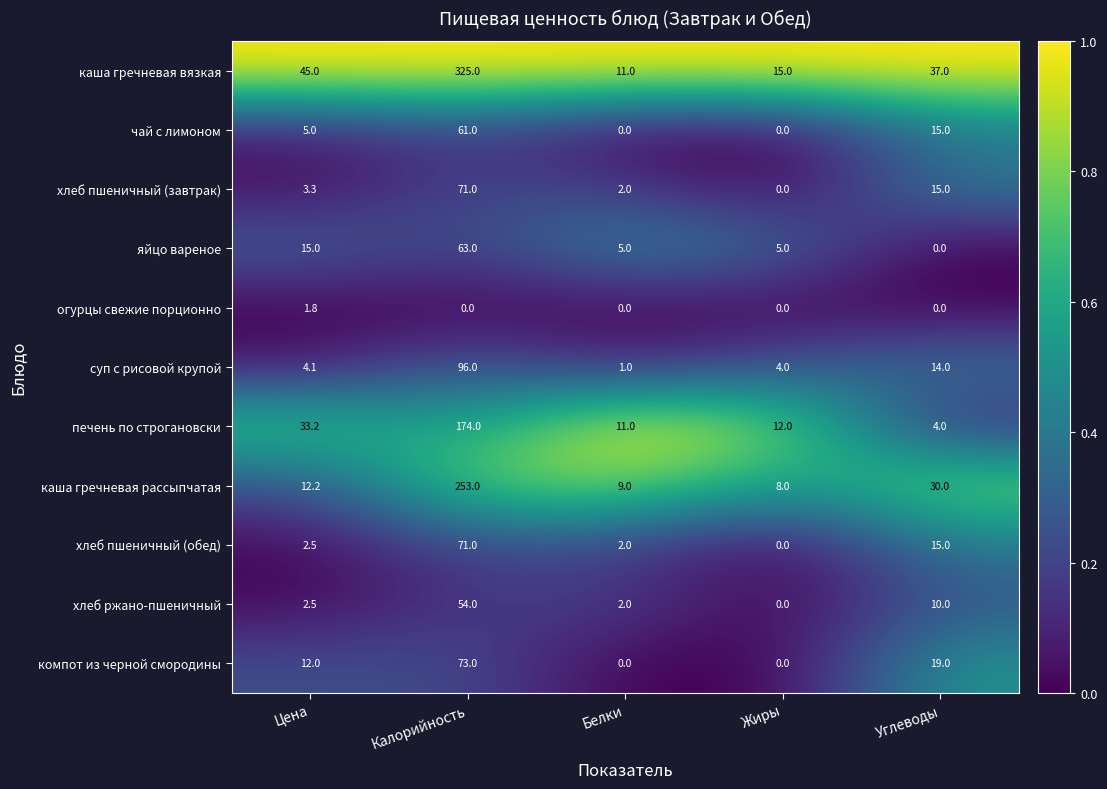

What is the sum of the печень по строгановски values at Цена and Калорийность?

207.2